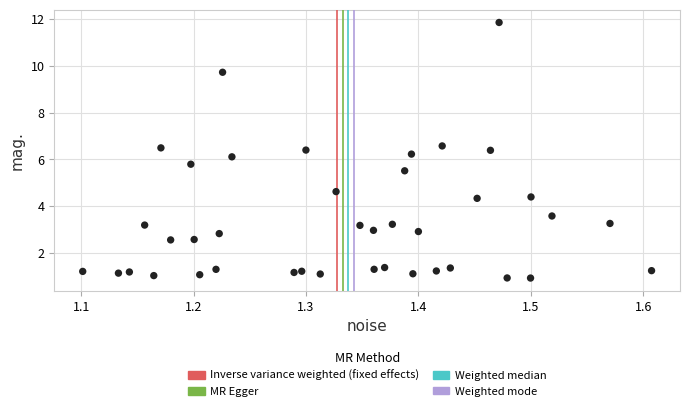

What is the range of X values (max minus min)?

0.5